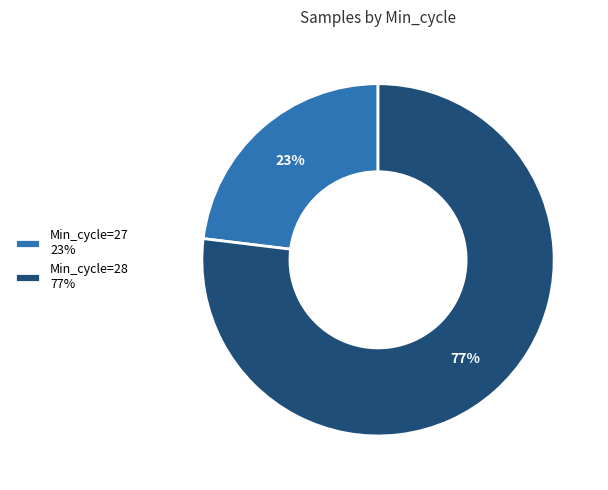

Do Min_cycle=27 23% and Min_cycle=28 77% together represent more than half of the pie?

Yes